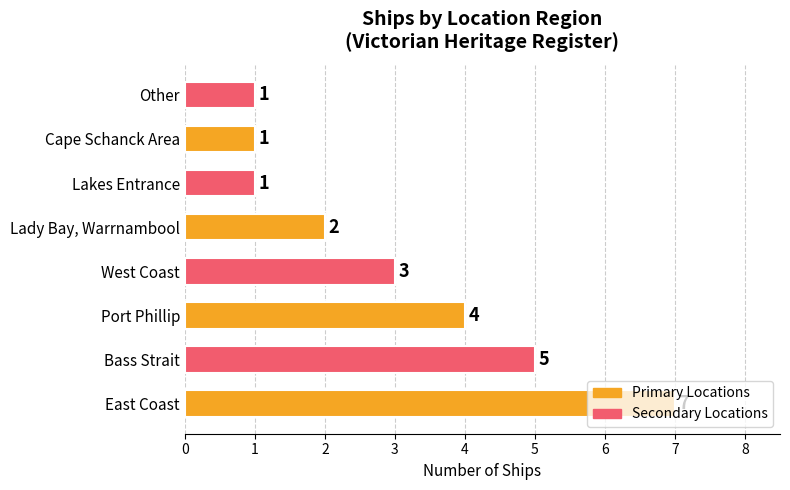

Which label corresponds to the largest value in the chart?

East Coast